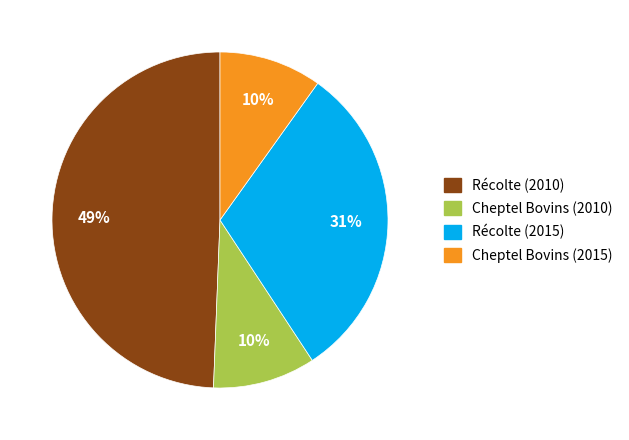

How many segments does this pie chart have?

4